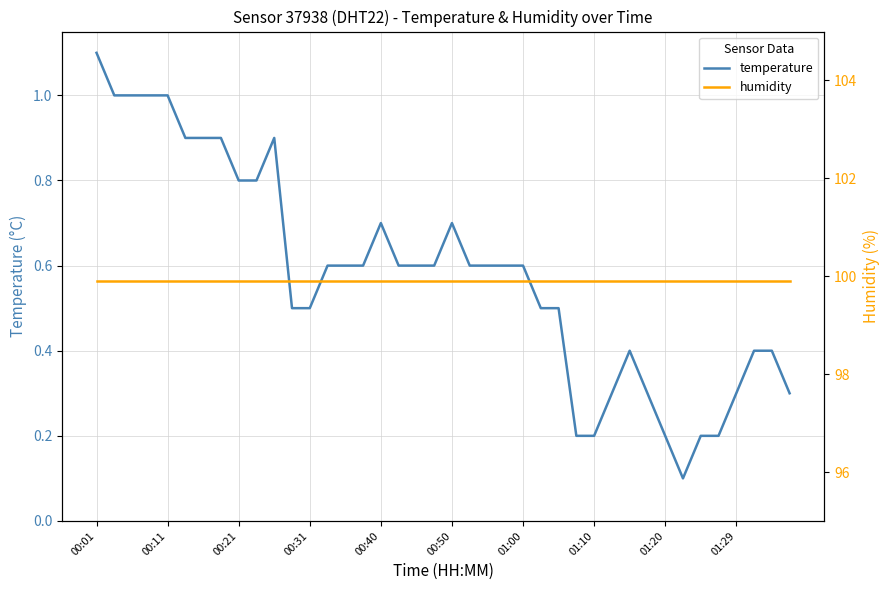

At which category is the sum across all series the highest?

00:01